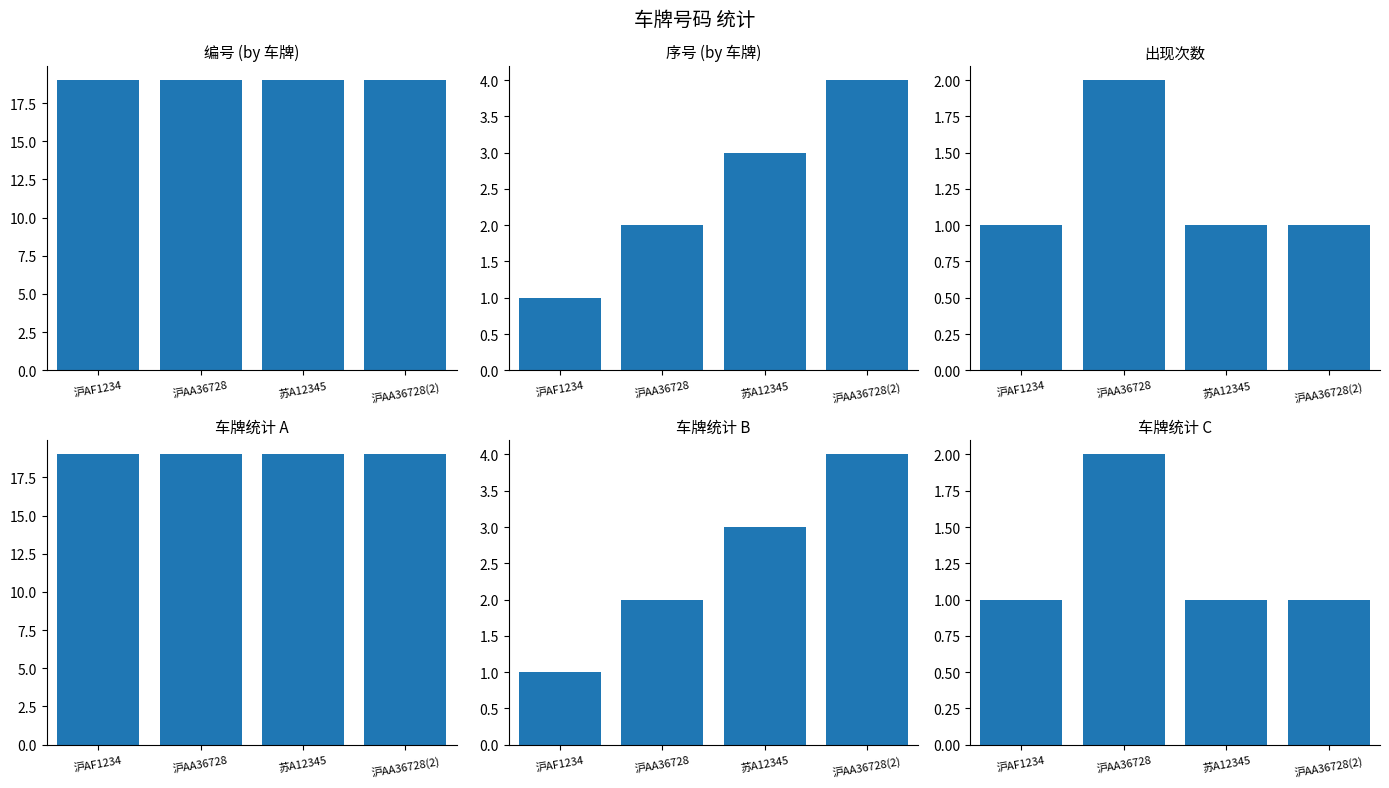

What is the difference between the maximum and minimum values in the 车牌统计 C series?

1